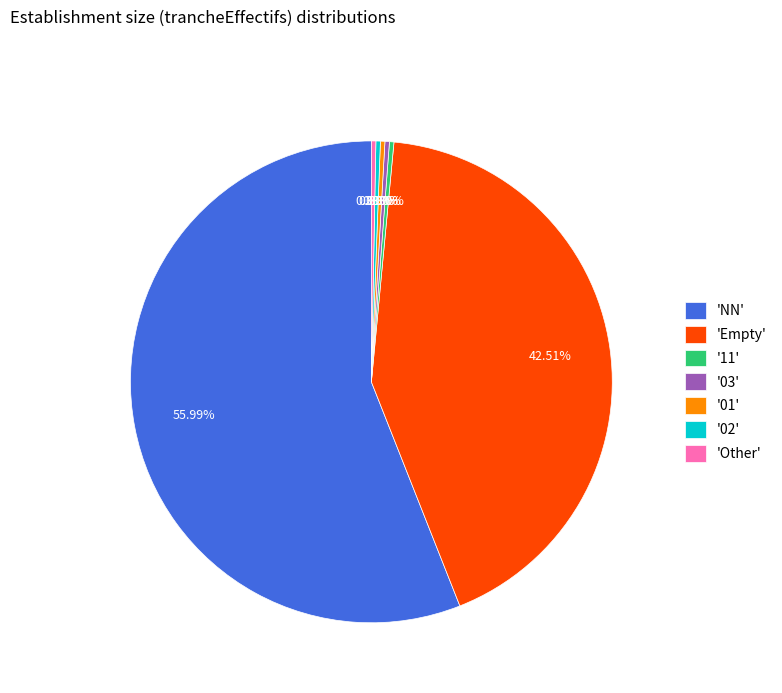

Approximately how many times larger is the value at 'Other' compared to '02'?

1.0